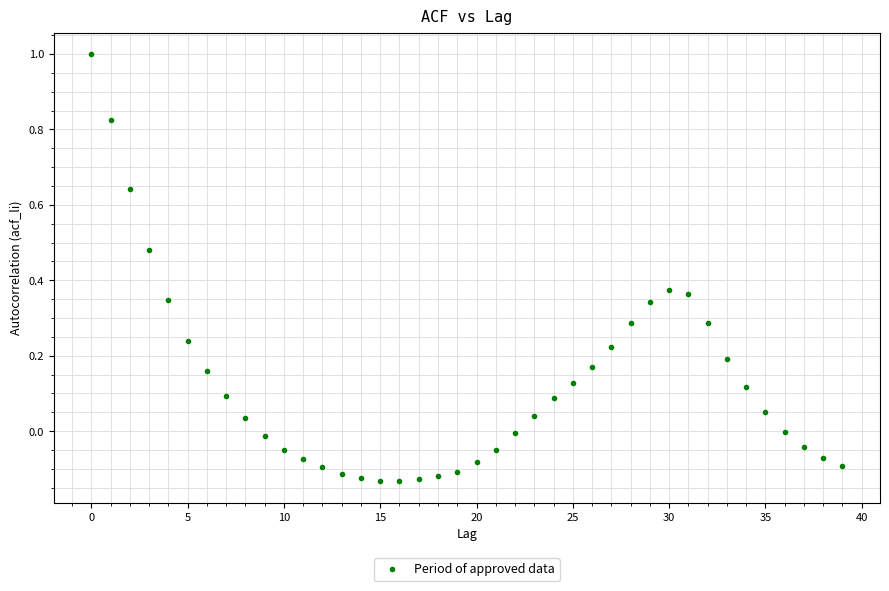

What is the range of Y values (max minus min)?

1.1